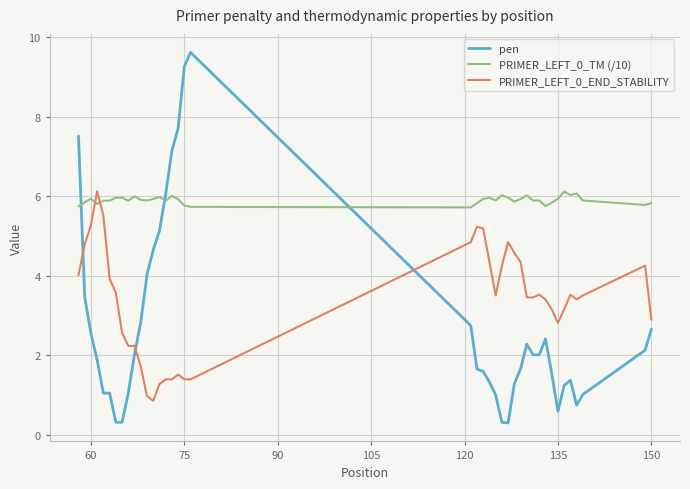

Which series ends up on top after the final intersection of pen and PRIMER_LEFT_0_TM (/10)?

PRIMER_LEFT_0_TM (/10)